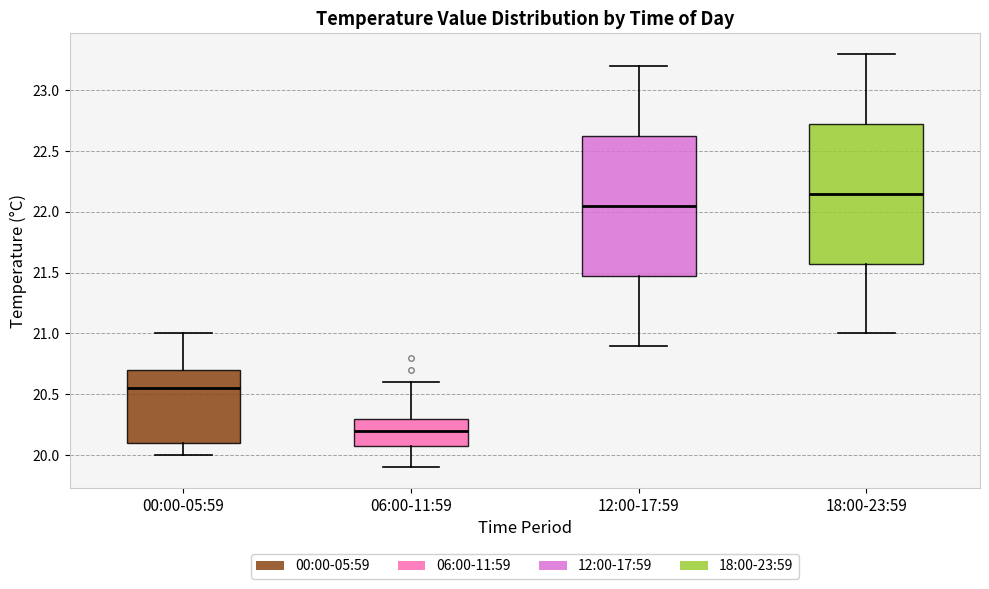

Which box has the lowest median line?

06:00-11:59